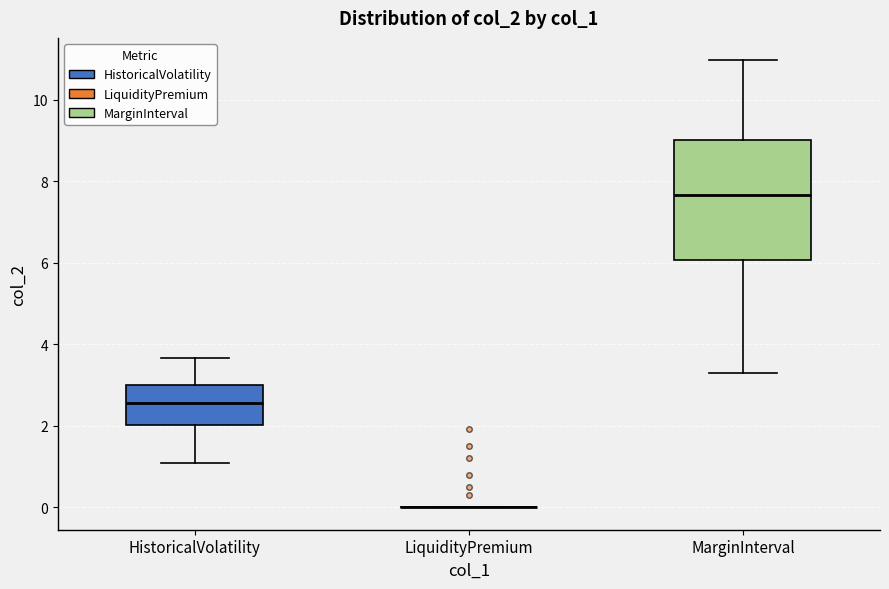

Which box is the tallest, from its lower edge to its upper edge?

MarginInterval